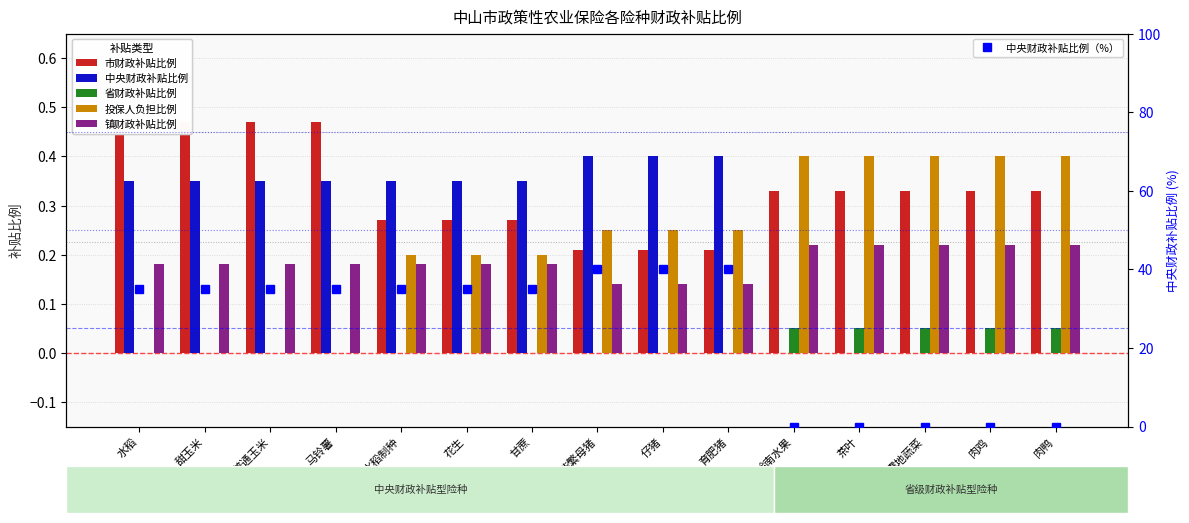

Reading right to left, transcribe all the data shown in this chart.

市财政补贴比例: 肉鸭=0.3	肉鸡=0.3	露地蔬菜=0.3	茶叶=0.3	岭南水果=0.3	育肥猪=0.2	仔猪=0.2	能繁母猪=0.2	甘蔗=0.3	花生=0.3	水稻制种=0.3	马铃薯=0.5	普通玉米=0.5	甜玉米=0.5	水稻=0.5
中央财政补贴比例: 肉鸭=0.0	肉鸡=0.0	露地蔬菜=0.0	茶叶=0.0	岭南水果=0.0	育肥猪=0.4	仔猪=0.4	能繁母猪=0.4	甘蔗=0.3	花生=0.3	水稻制种=0.3	马铃薯=0.3	普通玉米=0.3	甜玉米=0.3	水稻=0.3
省财政补贴比例: 肉鸭=0.1	肉鸡=0.1	露地蔬菜=0.1	茶叶=0.1	岭南水果=0.1	育肥猪=0.0	仔猪=0.0	能繁母猪=0.0	甘蔗=0.0	花生=0.0	水稻制种=0.0	马铃薯=0.0	普通玉米=0.0	甜玉米=0.0	水稻=0.0
投保人负担比例: 肉鸭=0.4	肉鸡=0.4	露地蔬菜=0.4	茶叶=0.4	岭南水果=0.4	育肥猪=0.2	仔猪=0.2	能繁母猪=0.2	甘蔗=0.2	花生=0.2	水稻制种=0.2	马铃薯=0.0	普通玉米=0.0	甜玉米=0.0	水稻=0.0
镇财政补贴比例: 肉鸭=0.2	肉鸡=0.2	露地蔬菜=0.2	茶叶=0.2	岭南水果=0.2	育肥猪=0.1	仔猪=0.1	能繁母猪=0.1	甘蔗=0.2	花生=0.2	水稻制种=0.2	马铃薯=0.2	普通玉米=0.2	甜玉米=0.2	水稻=0.2
中央财政补贴比例（%）: 肉鸭=0.0	肉鸡=0.0	露地蔬菜=0.0	茶叶=0.0	岭南水果=0.0	育肥猪=40.0	仔猪=40.0	能繁母猪=40.0	甘蔗=35.0	花生=35.0	水稻制种=35.0	马铃薯=35.0	普通玉米=35.0	甜玉米=35.0	水稻=35.0